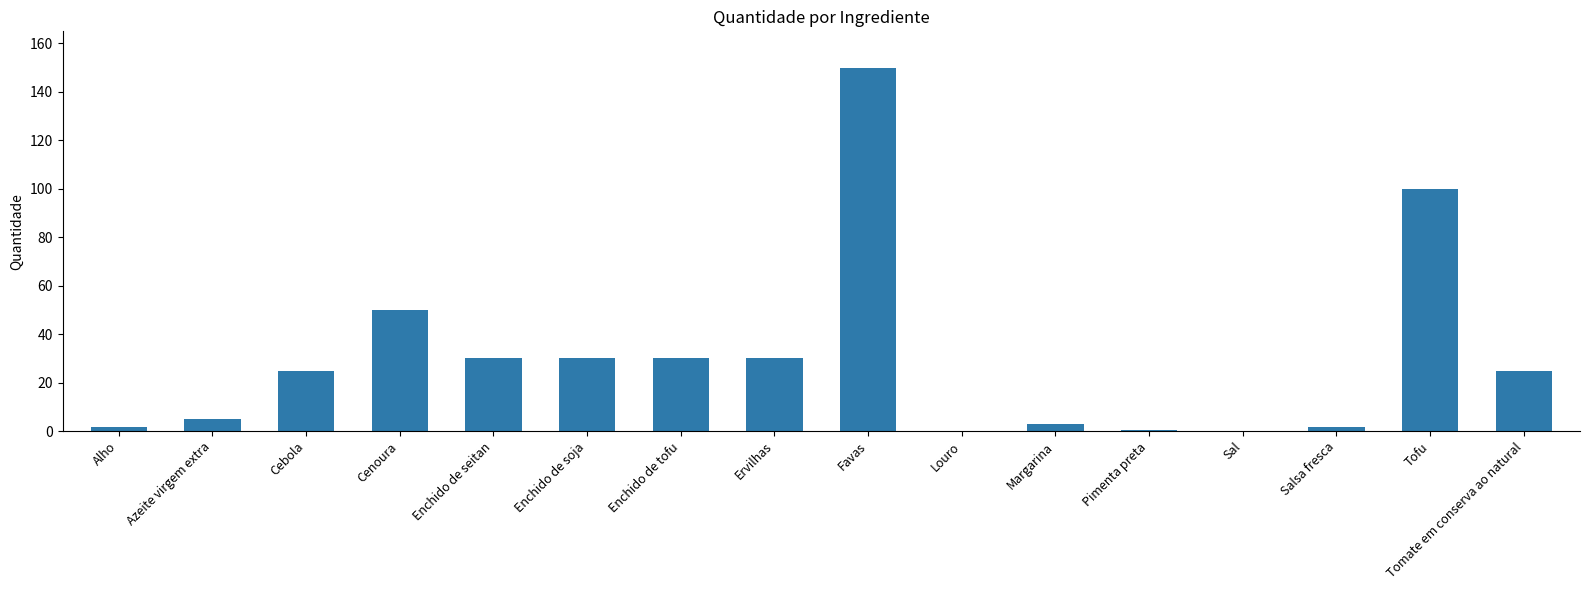

The chart shows a value of 21.6 at Cenoura. True or false?

False